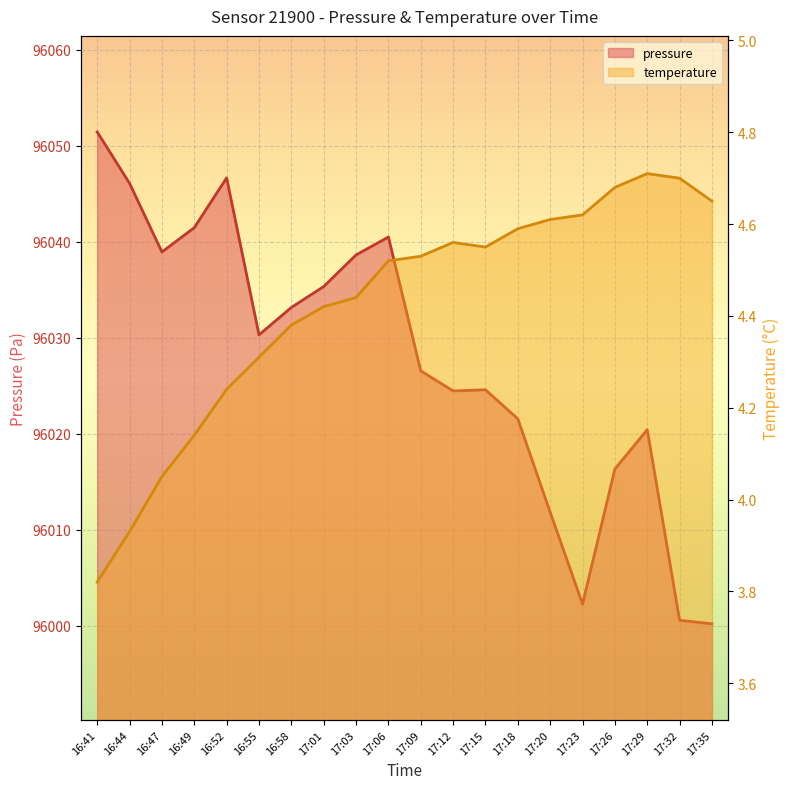

What is the difference between the pressure values at 16:44 and 17:32?

45.5